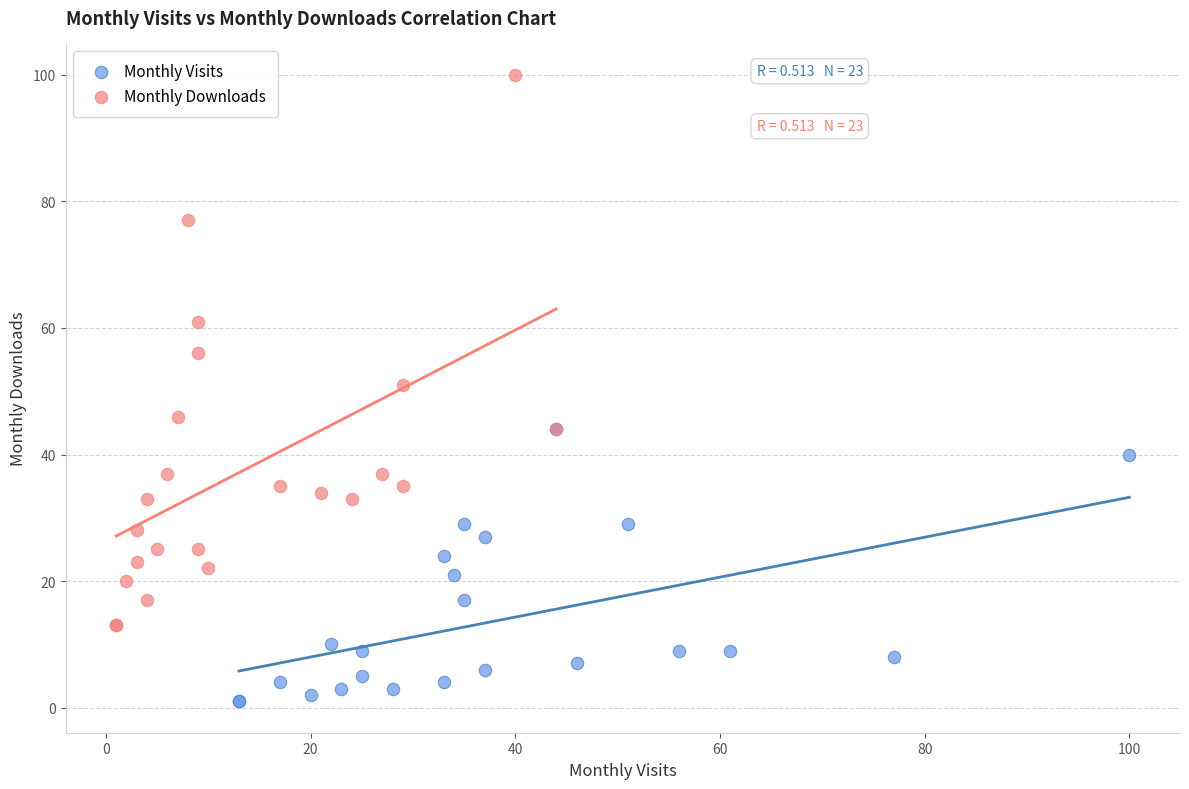

Which series has the largest Y range (max minus min)?

Monthly Downloads